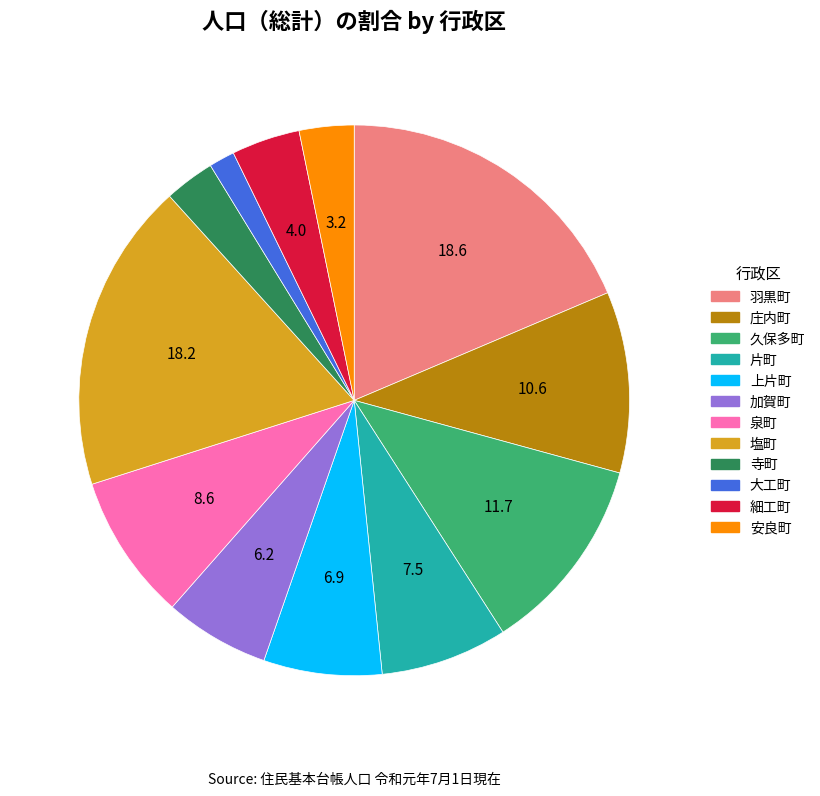

What is the ratio of the value at 羽黒町 to the value at 加賀町?

3.0